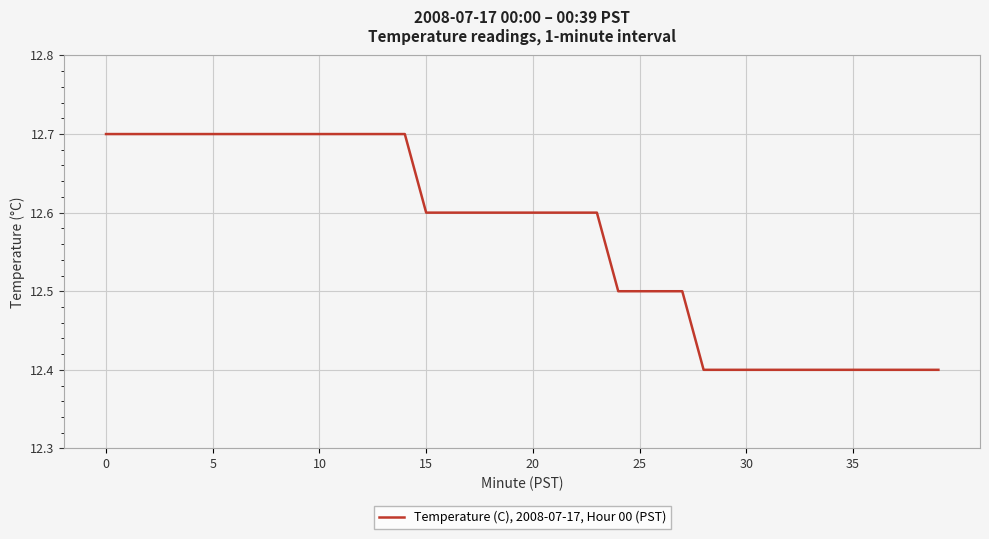

What is the sum of all values?

502.7